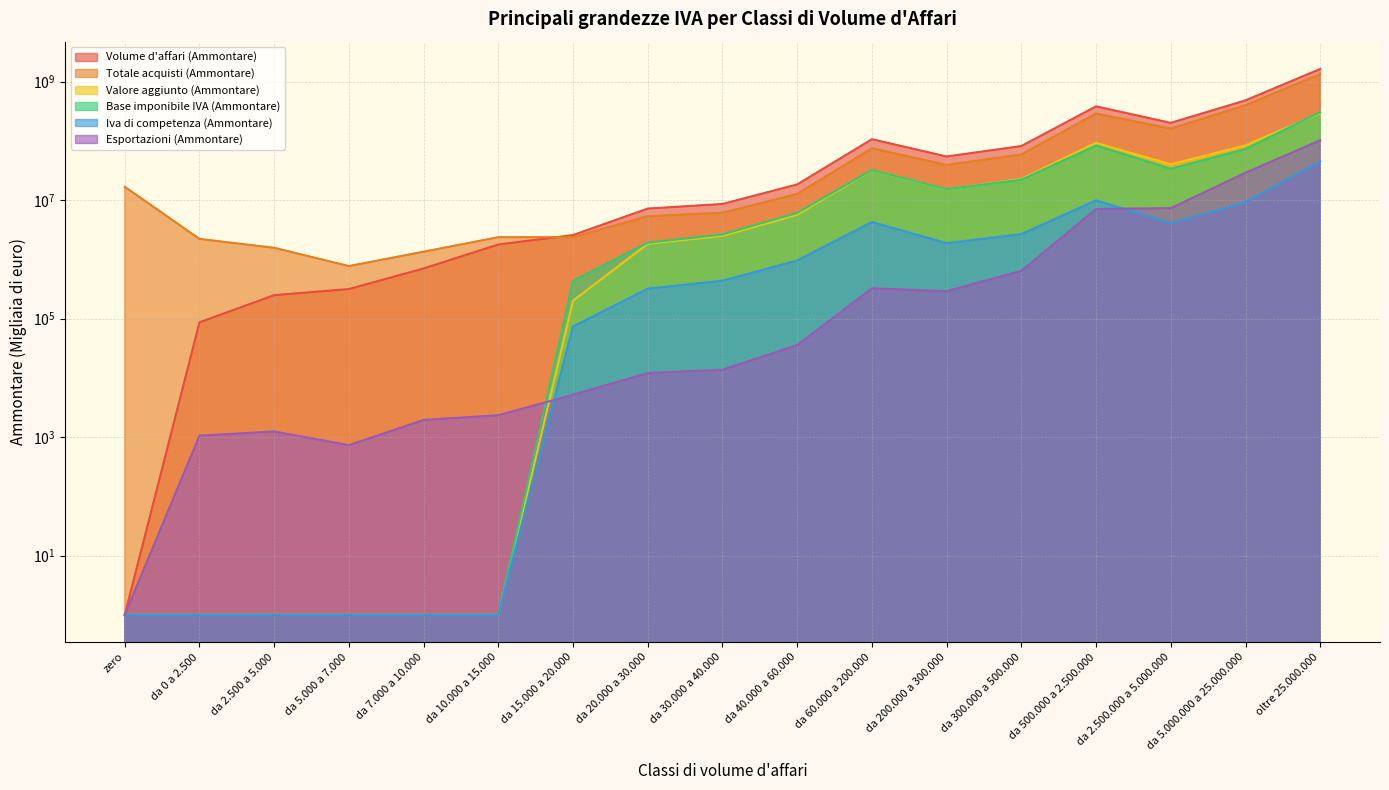

Which series has the largest range (max minus min)?

Volume d'affari (Ammontare)